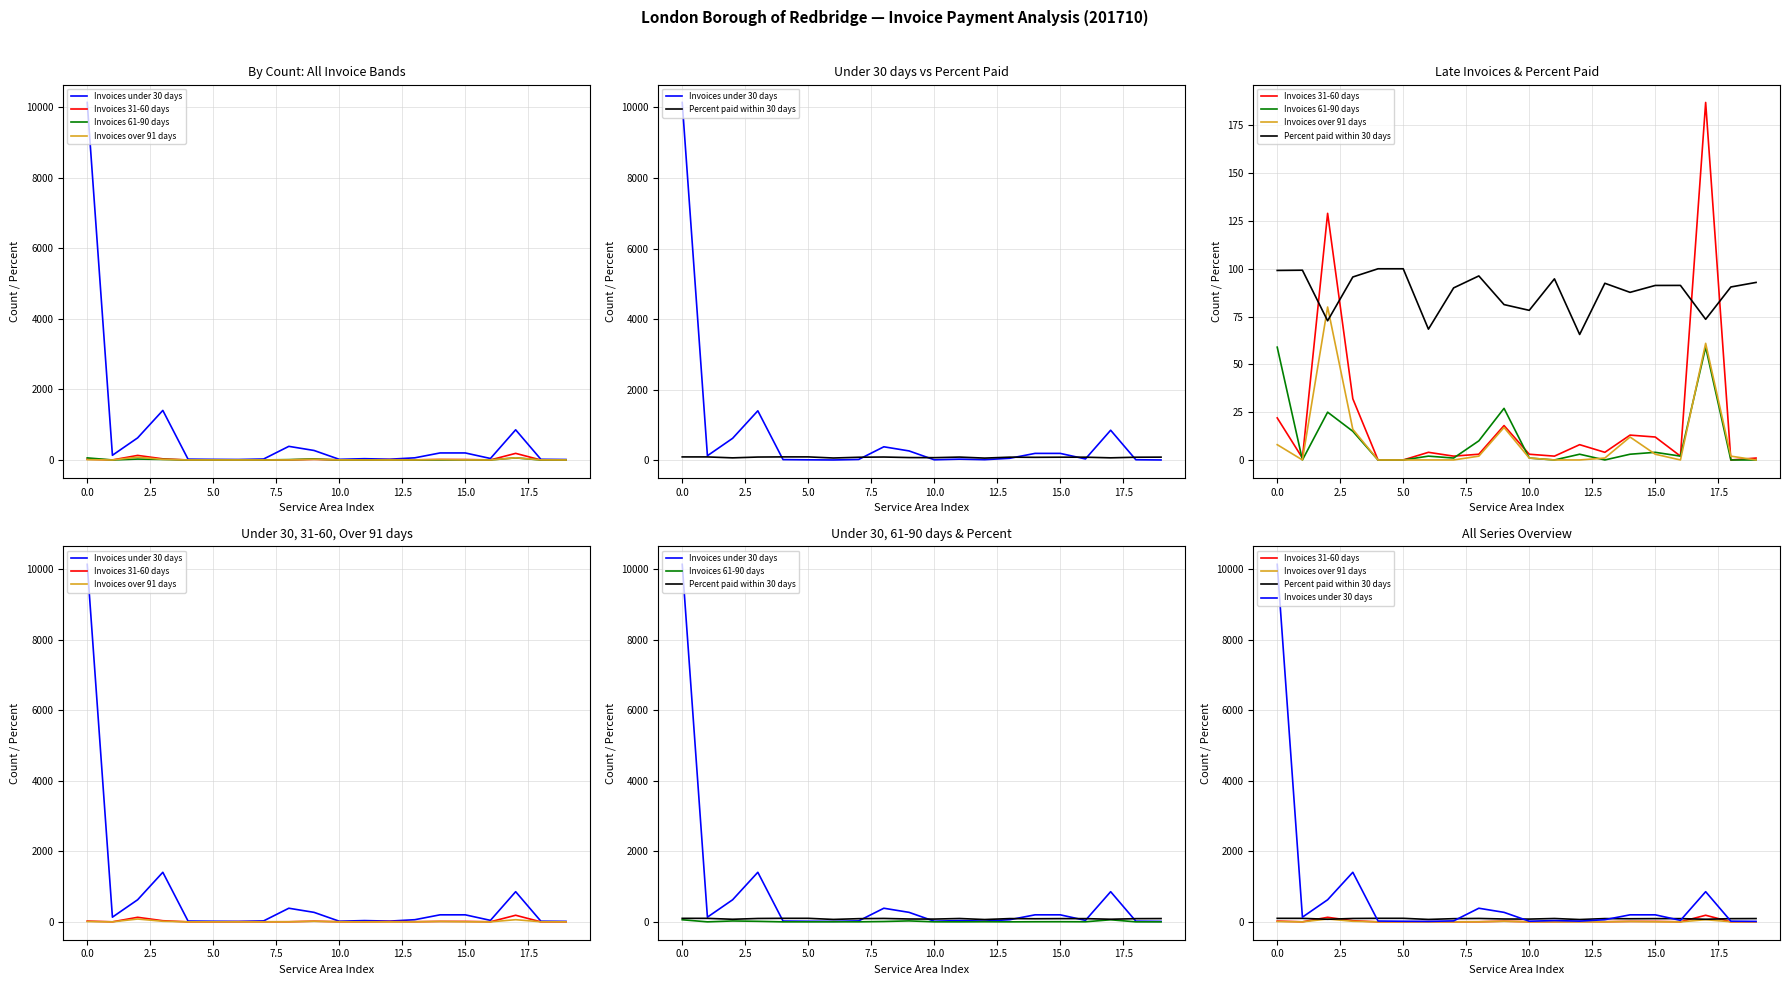

True or false: Invoices under 30 days and Percent paid within 30 days cross at least once.

True